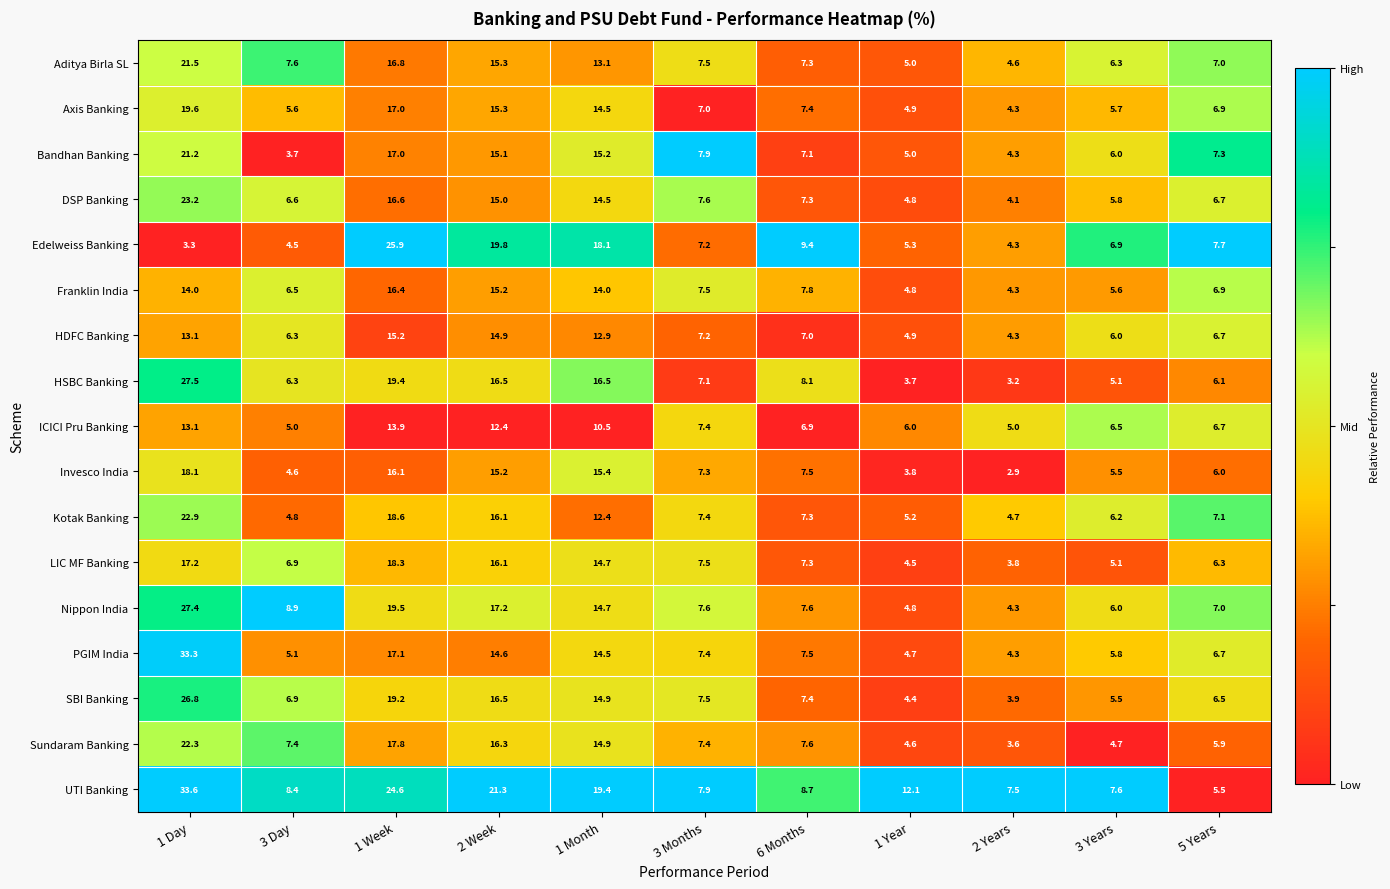

What is the total value across all series at 3 Day?

105.1